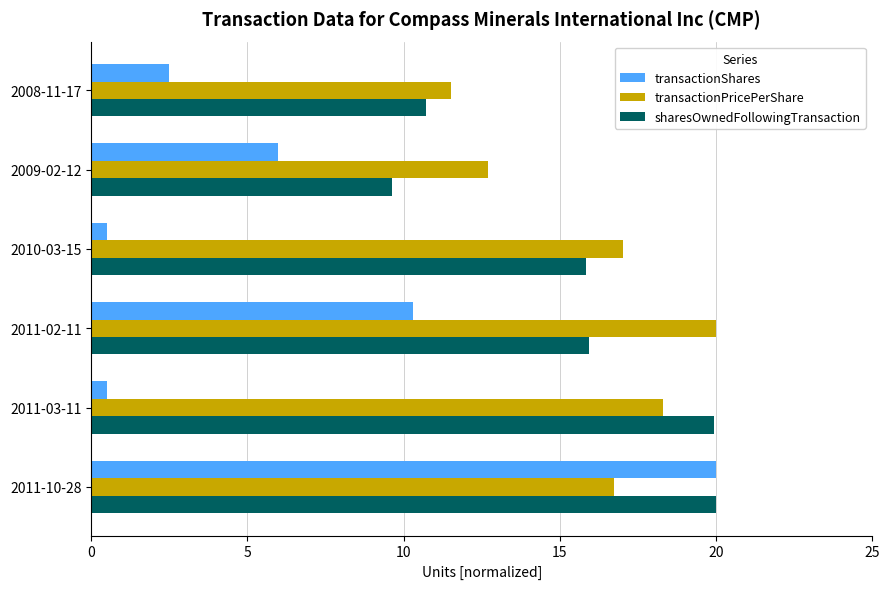

The value of transactionShares at 2011-02-11 is 10.3. True or false?

True